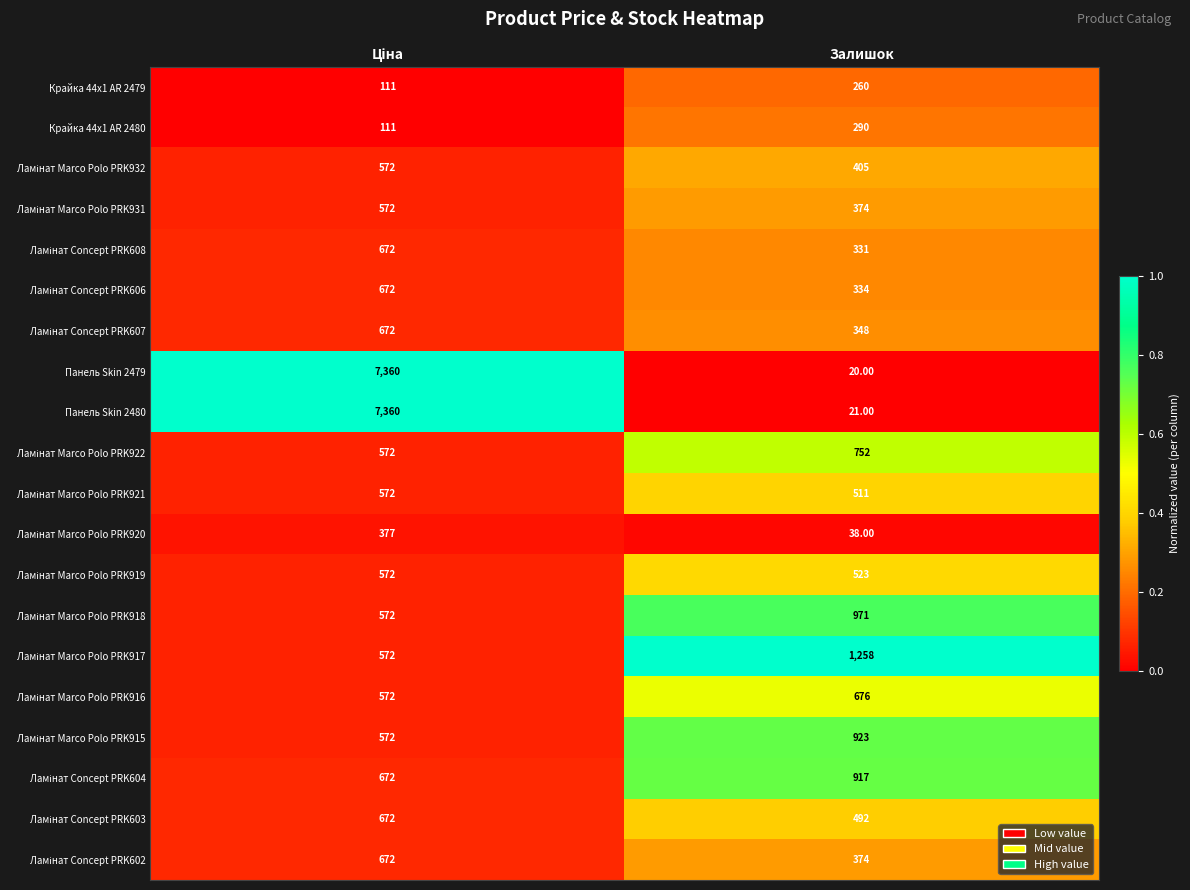

Which label corresponds to the smallest value in the chart?

Залишок